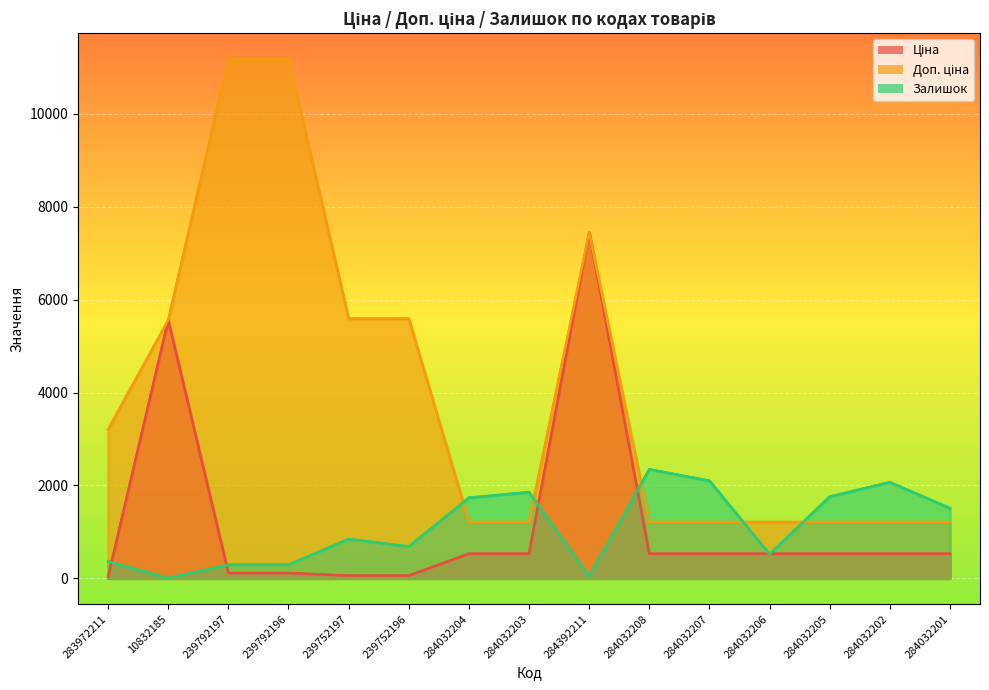

Which series has the largest range (max minus min)?

Доп. ціна